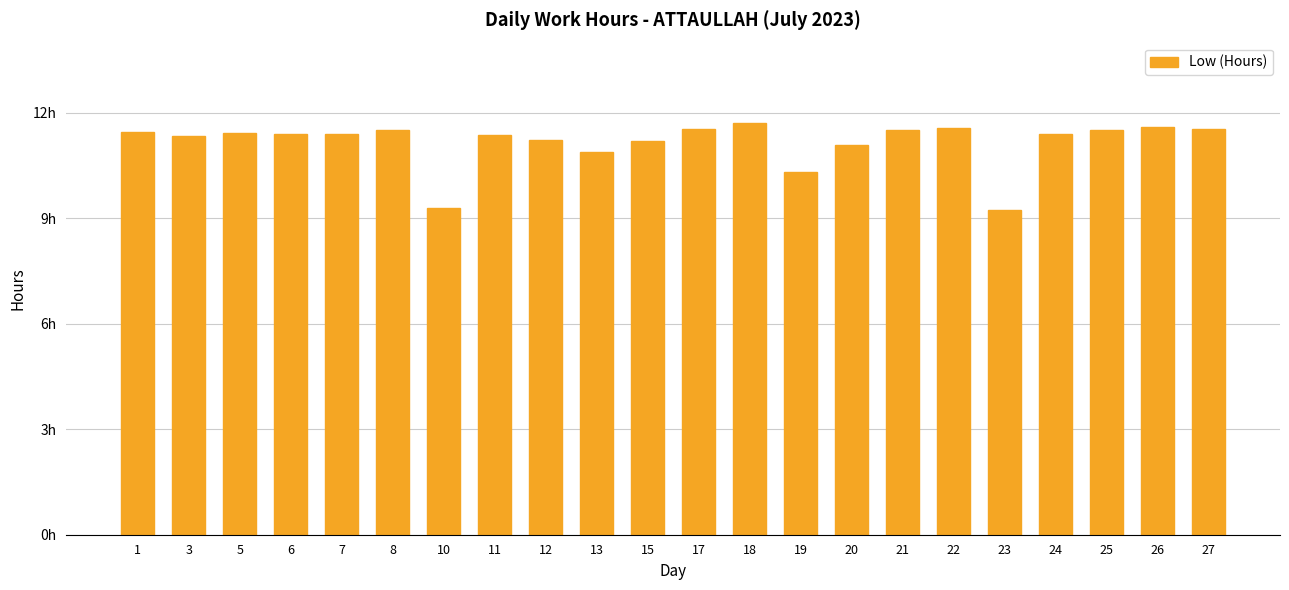

List the labels in order of value, largest first.

18, 26, 22, 27, 17, 8, 25, 21, 1, 5, 6, 7, 24, 11, 3, 12, 15, 20, 13, 19, 10, 23